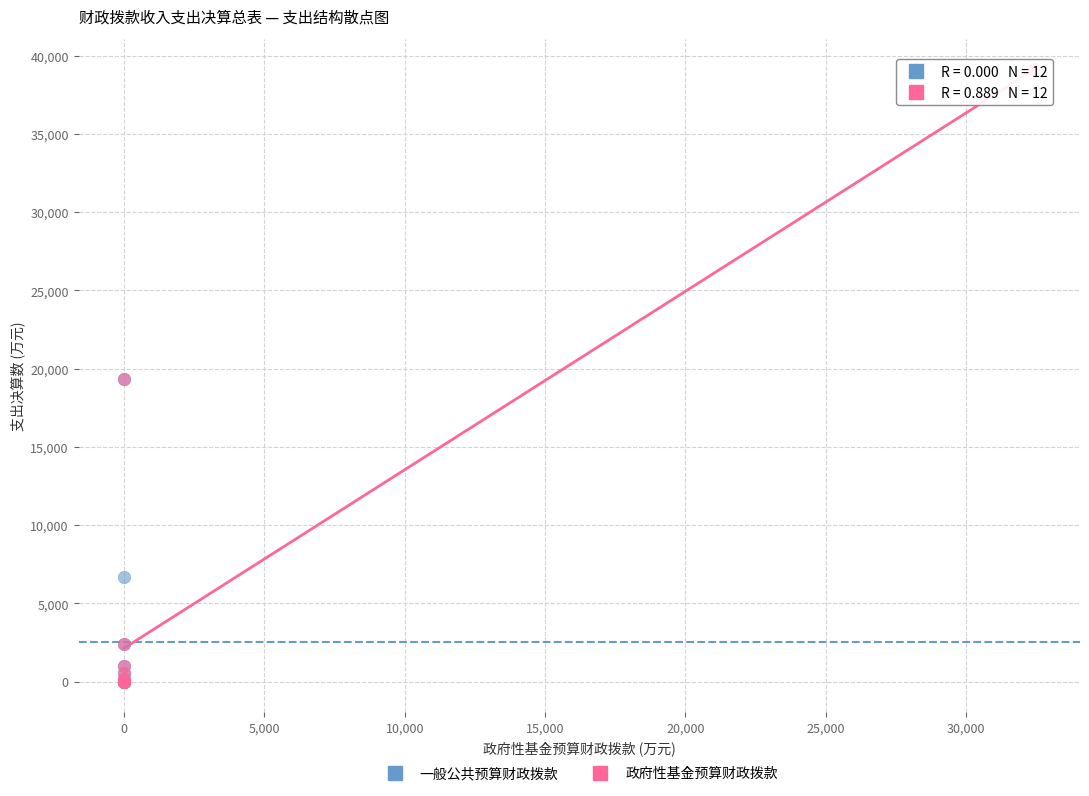

Which series has the widest spread of Y values?

政府性基金预算财政拨款